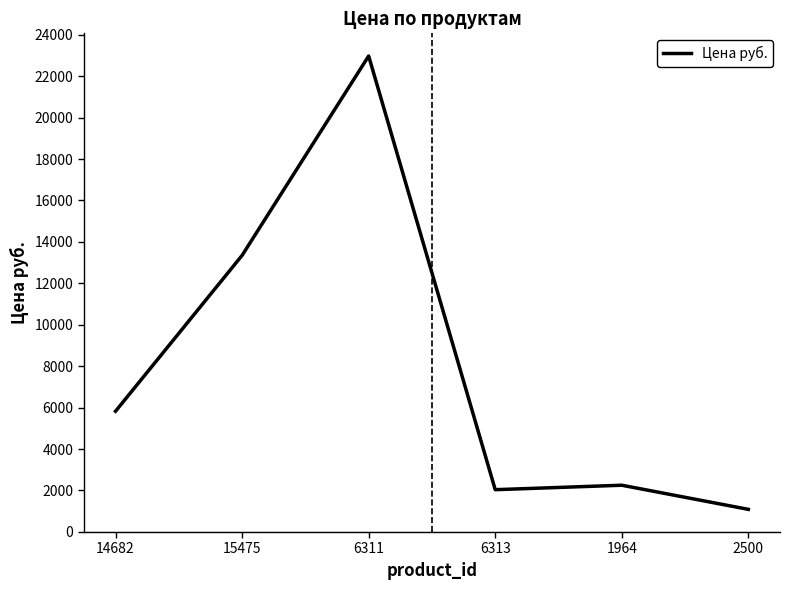

Does the chart have visible grid lines?

No